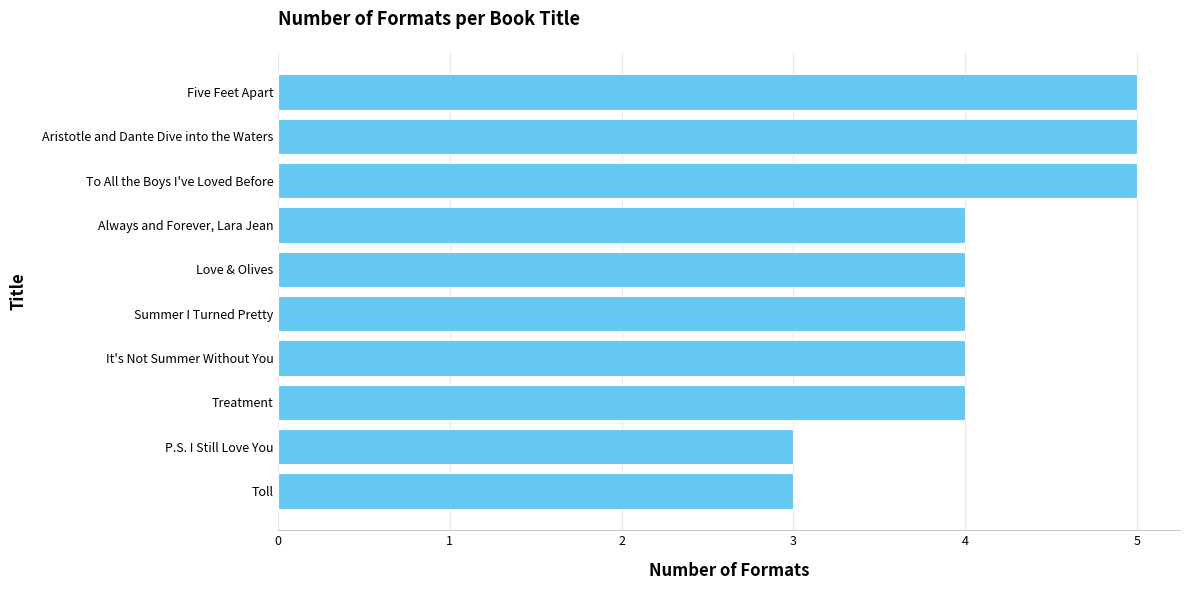

Approximately how many times larger is the value at Five Feet Apart compared to Aristotle and Dante Dive into the Waters?

1.0